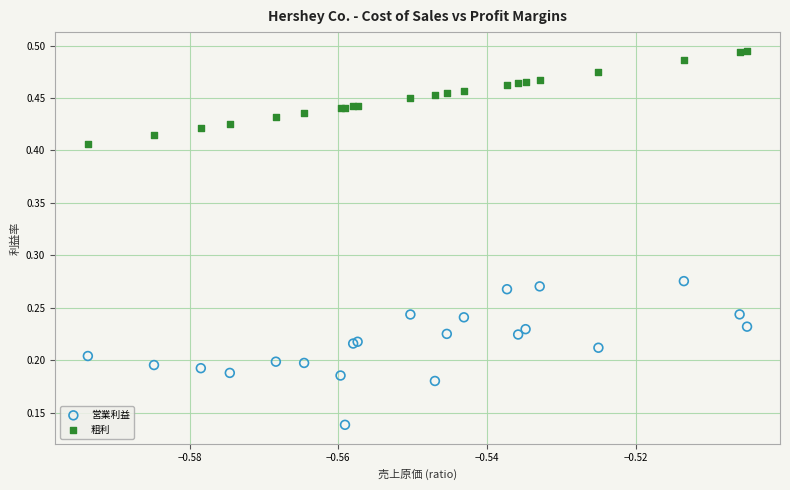

Which series has the largest Y range (max minus min)?

営業利益